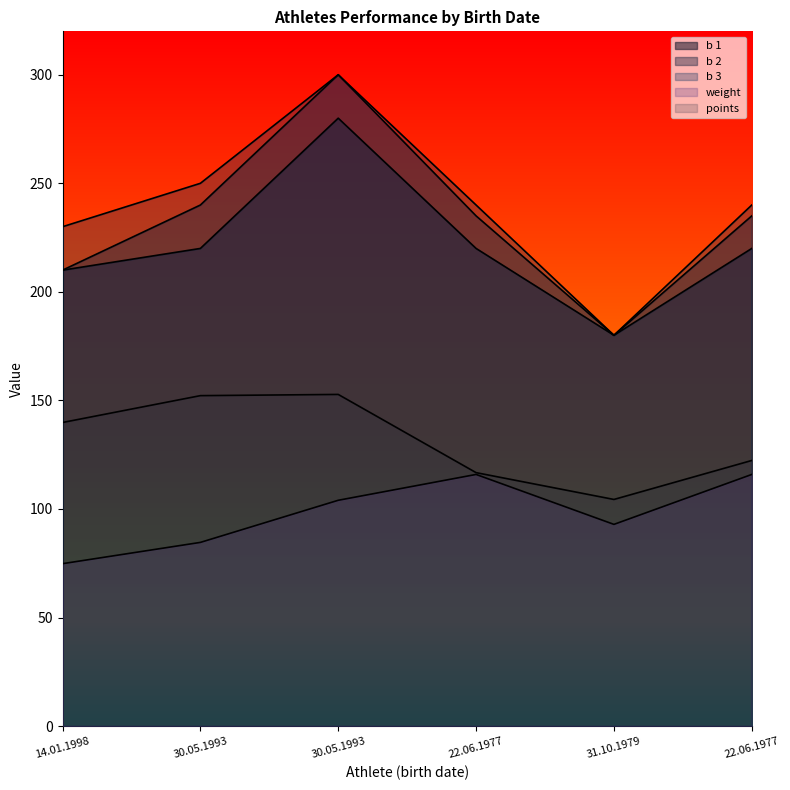

At which label is b 1 closest to 230?

30.05.1993